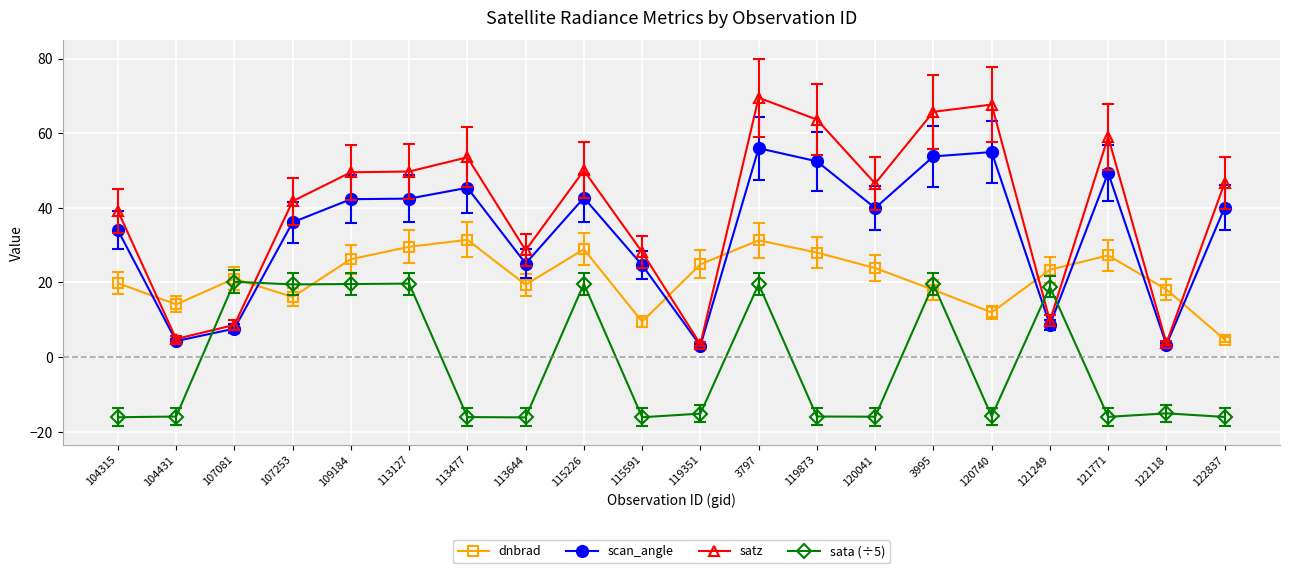

What is the maximum value for sata (÷5)?

20.2